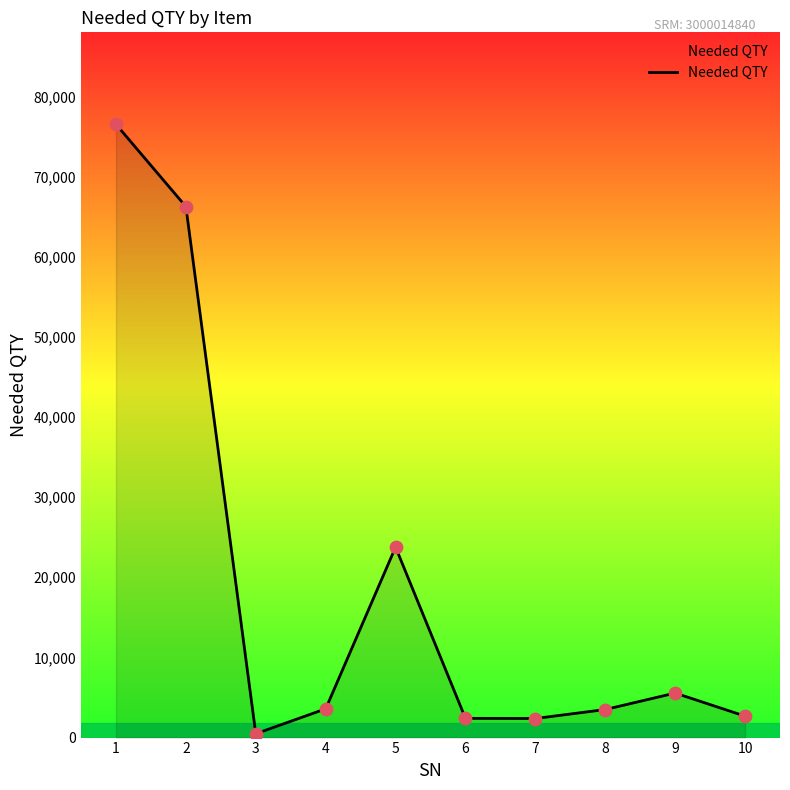

Which has a higher value, 3 or 2?

2